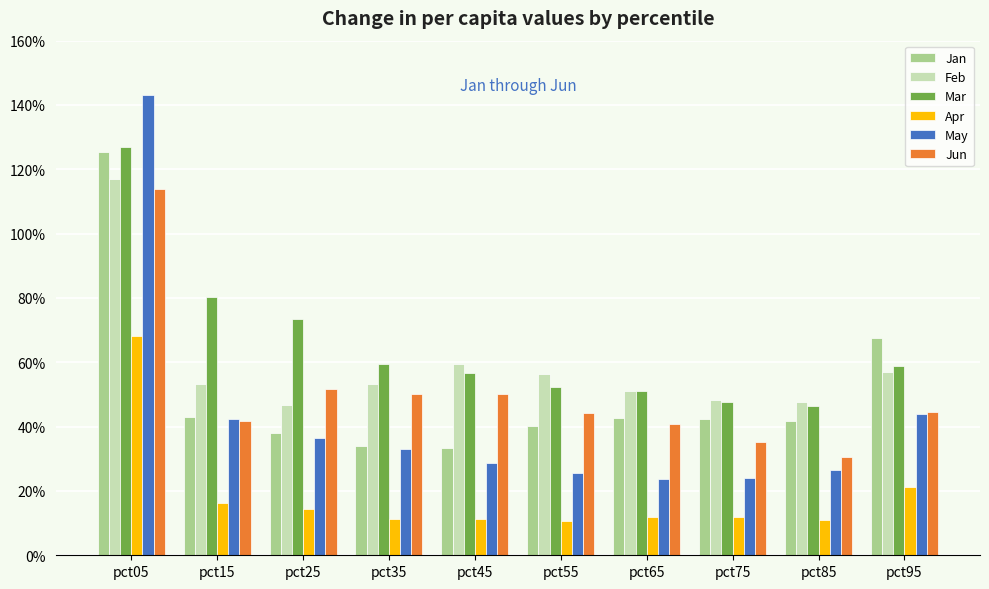

Reading left to right, transcribe all the data shown in this chart.

Jan: pct05=1.3	pct15=0.4	pct25=0.4	pct35=0.3	pct45=0.3	pct55=0.4	pct65=0.4	pct75=0.4	pct85=0.4	pct95=0.7
Feb: pct05=1.2	pct15=0.5	pct25=0.5	pct35=0.5	pct45=0.6	pct55=0.6	pct65=0.5	pct75=0.5	pct85=0.5	pct95=0.6
Mar: pct05=1.3	pct15=0.8	pct25=0.7	pct35=0.6	pct45=0.6	pct55=0.5	pct65=0.5	pct75=0.5	pct85=0.5	pct95=0.6
Apr: pct05=0.7	pct15=0.2	pct25=0.1	pct35=0.1	pct45=0.1	pct55=0.1	pct65=0.1	pct75=0.1	pct85=0.1	pct95=0.2
May: pct05=1.4	pct15=0.4	pct25=0.4	pct35=0.3	pct45=0.3	pct55=0.3	pct65=0.2	pct75=0.2	pct85=0.3	pct95=0.4
Jun: pct05=1.1	pct15=0.4	pct25=0.5	pct35=0.5	pct45=0.5	pct55=0.4	pct65=0.4	pct75=0.4	pct85=0.3	pct95=0.4